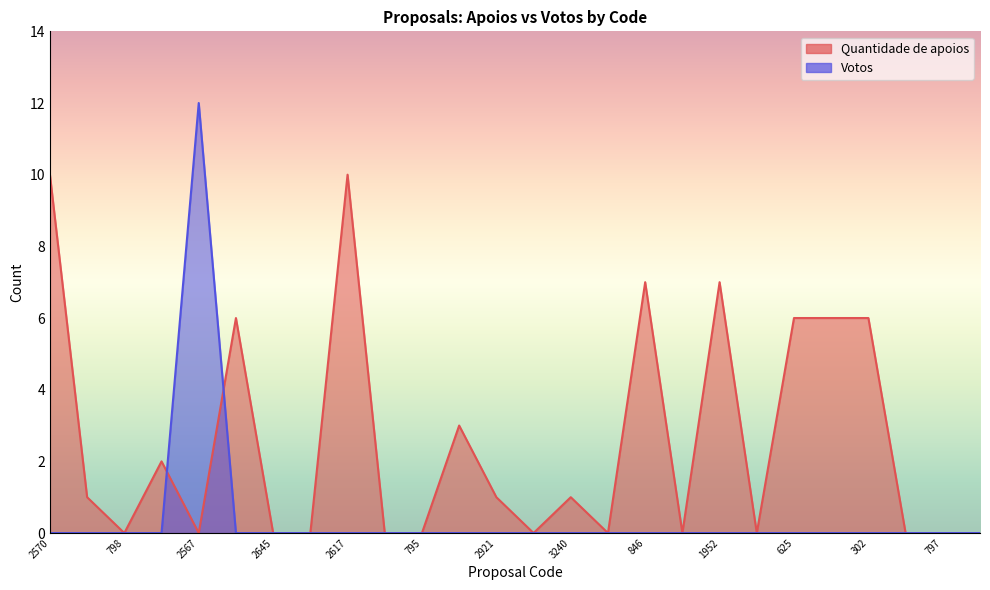

What is the label of the 10th point from the left?

1686